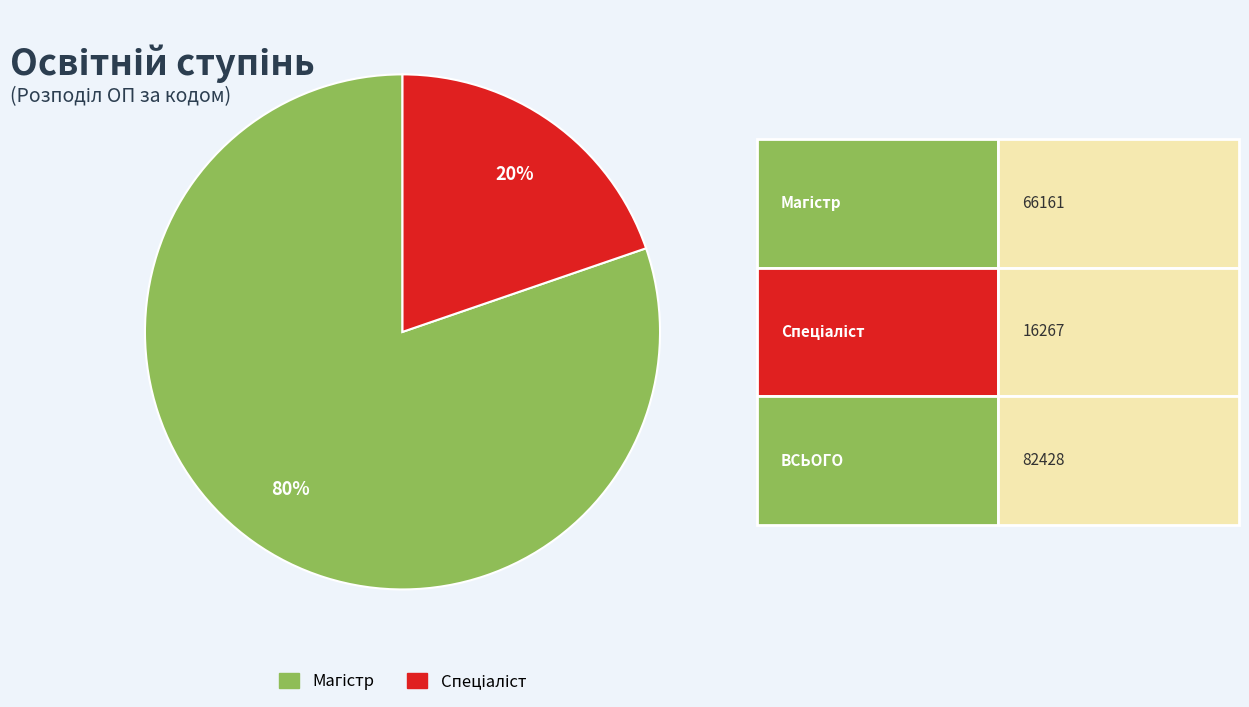

To the nearest percent, what is the average slice percentage?

50%